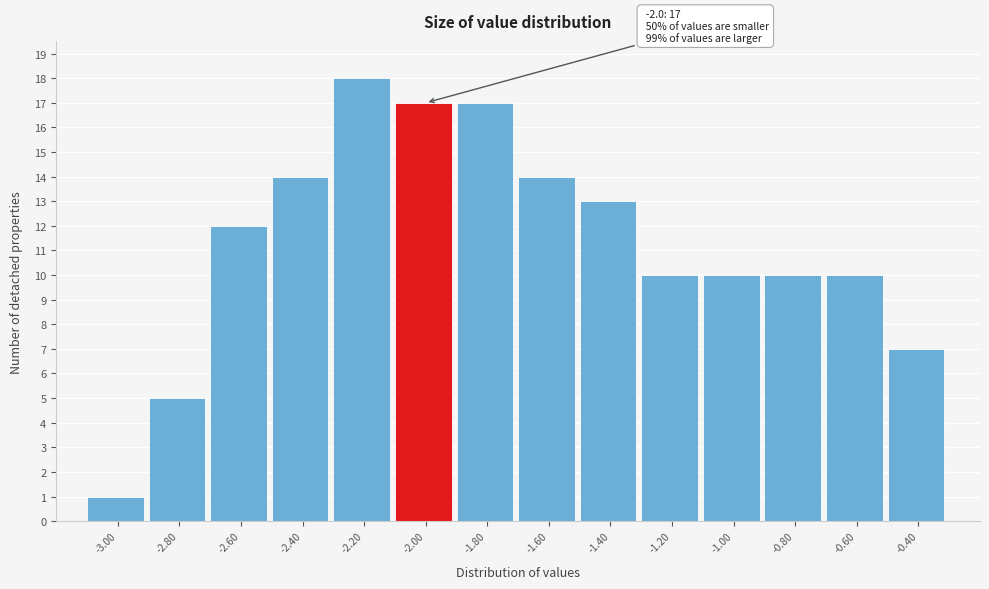

Reading left to right, transcribe all the data shown in this chart.

-3.00=1	-2.80=5	-2.60=12	-2.40=14	-2.20=18	-2.00=17	-1.80=17	-1.60=14	-1.40=13	-1.20=10	-1.00=10	-0.80=10	-0.60=10	-0.40=7